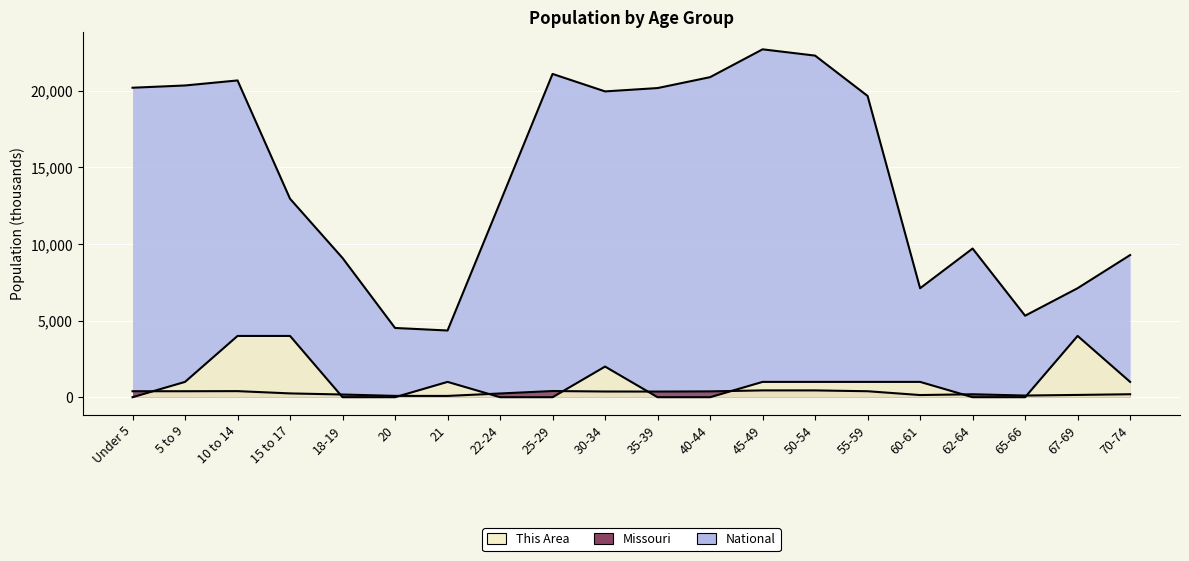

Reading left to right, list all the values displayed in this chart.

This Area: Under 5=0.0	5 to 9=1000.0	10 to 14=4000.0	15 to 17=4000.0	18-19=0.0	20=0.0	21=1000.0	22-24=0.0	25-29=0.0	30-34=2000.0	35-39=0.0	40-44=0.0	45-49=1000.0	50-54=1000.0	55-59=1000.0	60-61=1000.0	62-64=0.0	65-66=0.0	67-69=4000.0	70-74=1000.0
Missouri: Under 5=390.2	5 to 9=390.5	10 to 14=396.9	15 to 17=247.8	18-19=176.0	20=86.5	21=83.5	22-24=243.2	25-29=403.2	30-34=372.2	35-39=368.1	40-44=380.5	45-49=444.8	50-54=443.8	55-59=390.0	60-61=140.8	62-64=192.5	65-66=108.4	67-69=148.7	70-74=193.4
National: Under 5=20201.4	5 to 9=20348.7	10 to 14=20677.2	15 to 17=12954.3	18-19=9086.1	20=4519.1	21=4354.3	22-24=12712.6	25-29=21101.8	30-34=19962.1	35-39=20179.6	40-44=20891.0	45-49=22708.6	50-54=22298.1	55-59=19664.8	60-61=7113.7	62-64=9704.2	65-66=5319.9	67-69=7115.4	70-74=9278.2